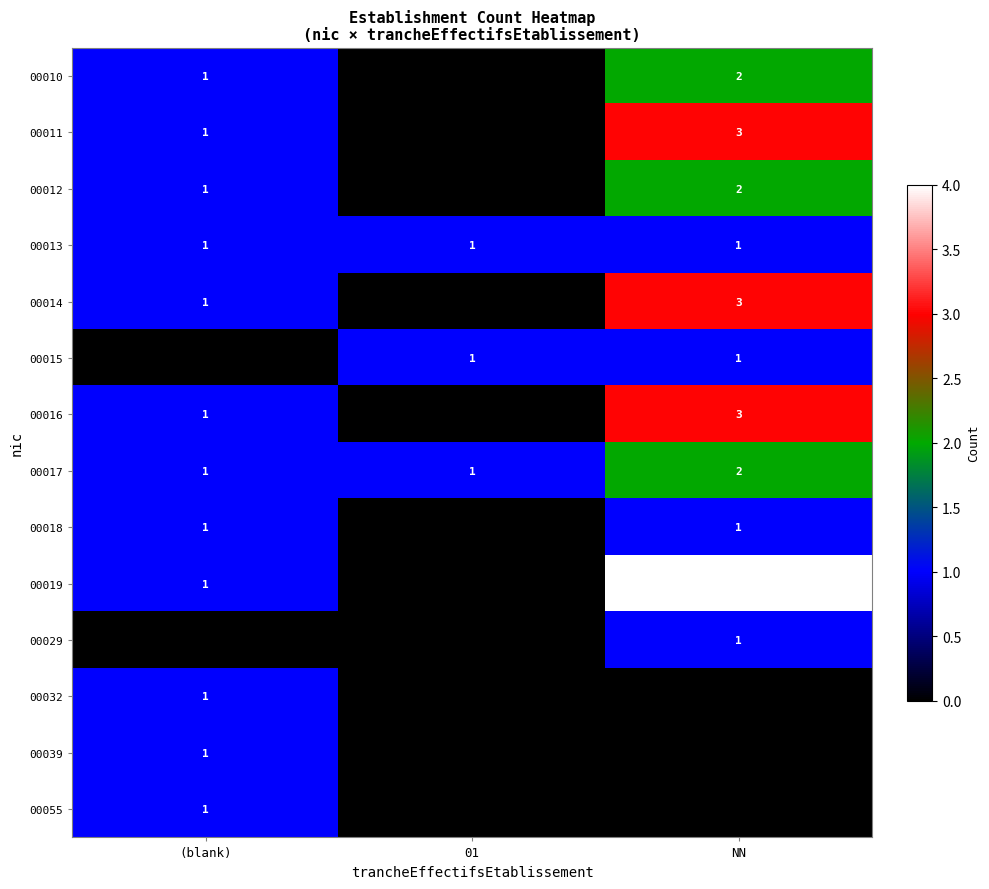

The value of 00012 at (blank) is 1. True or false?

True